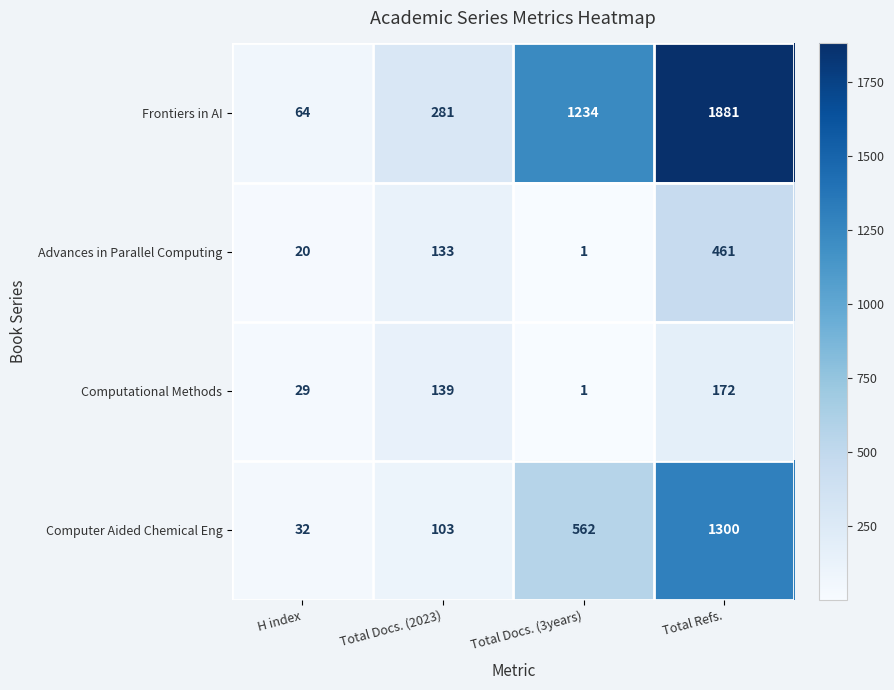

The value of Advances in Parallel Computing at H index is 27. True or false?

False